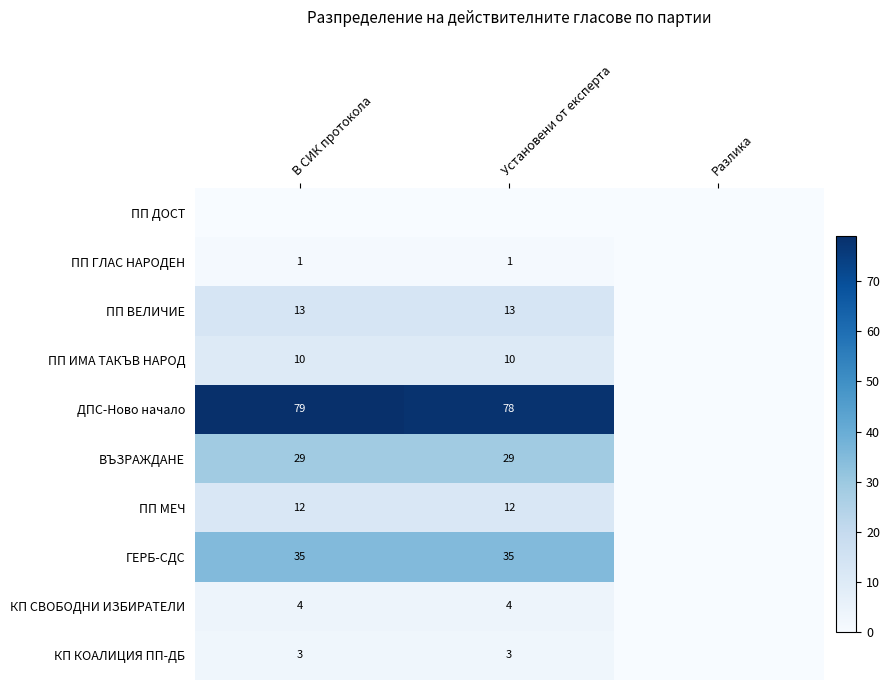

The ГЕРБ-СДС series shows 35 at Установени от експерта. True or false?

True